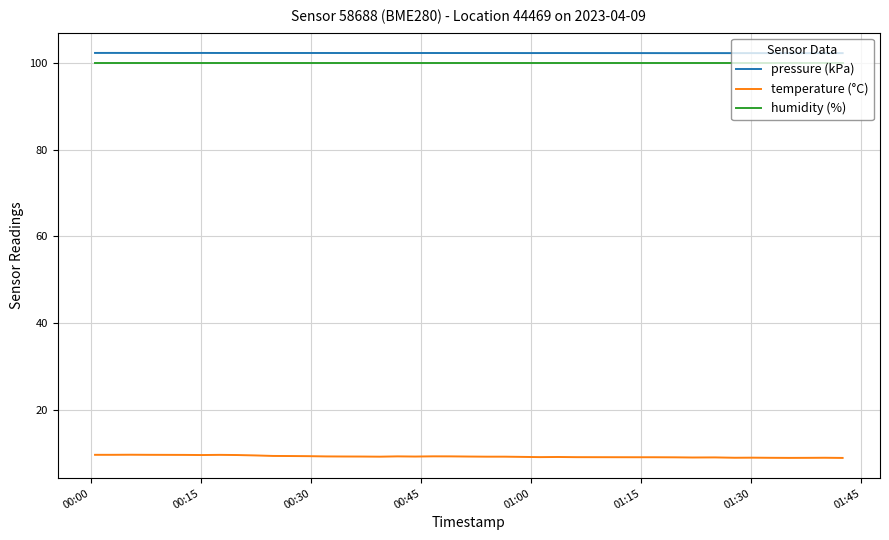

Which series has the widest spread of values?

temperature (°C)